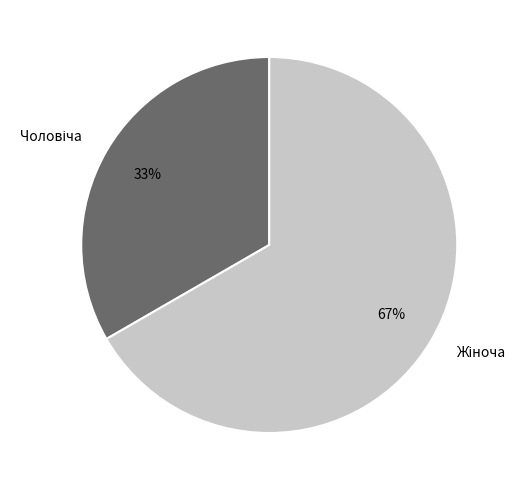

Is there a majority slice in this chart?

Yes